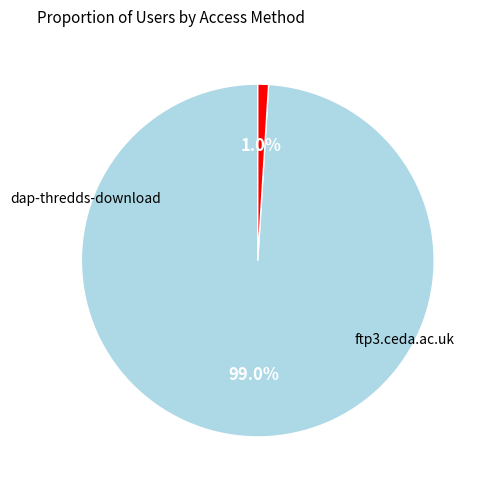

Does any single category account for the majority?

Yes